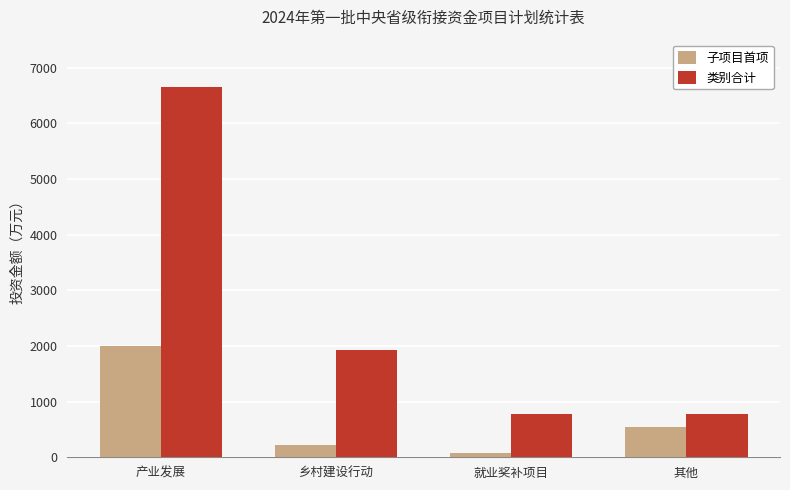

What is the spread (max minus min) of values at 其他?

240.8